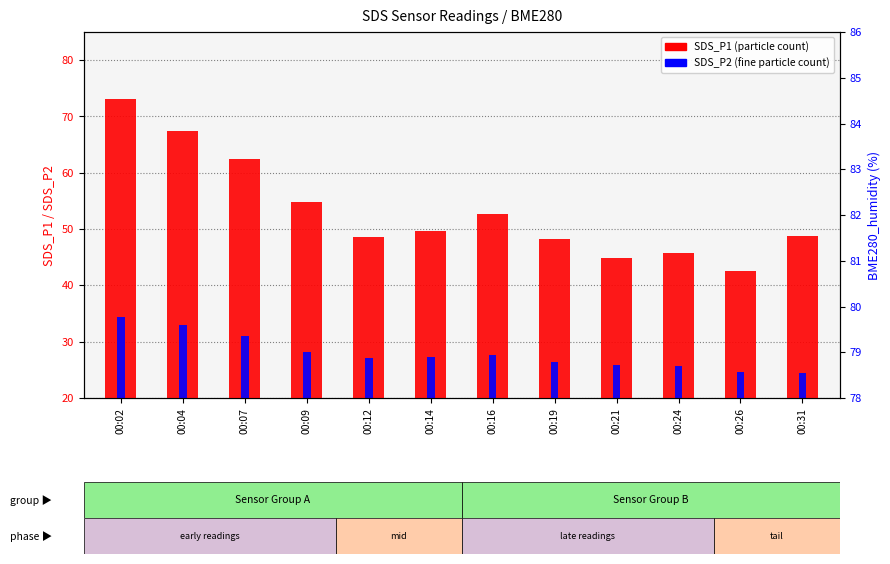

What is the total value across all series at 00:14?

77.0